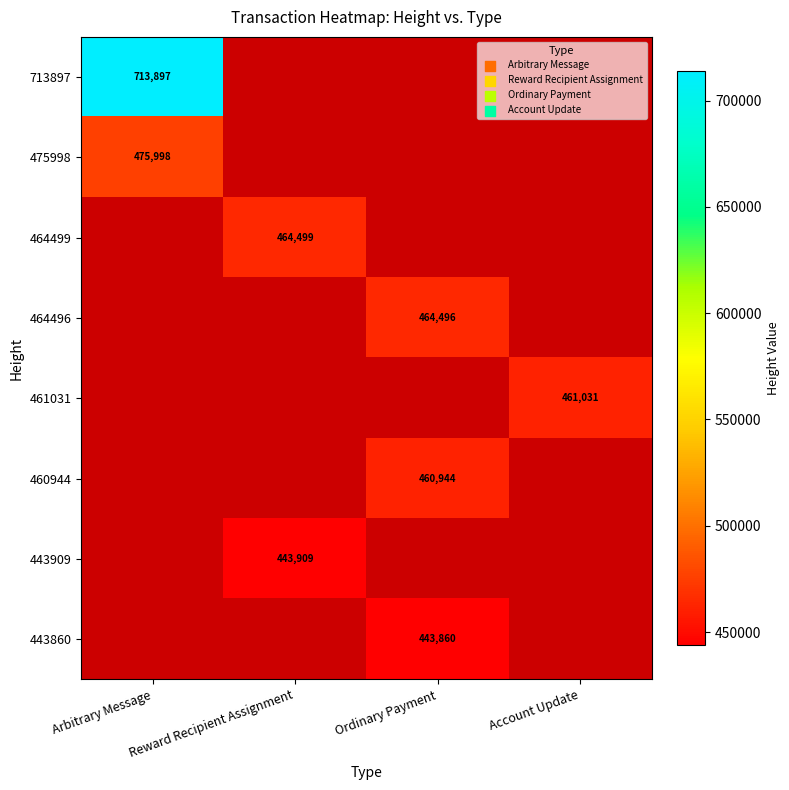

The 443860 series shows 443860 at Ordinary Payment. True or false?

True